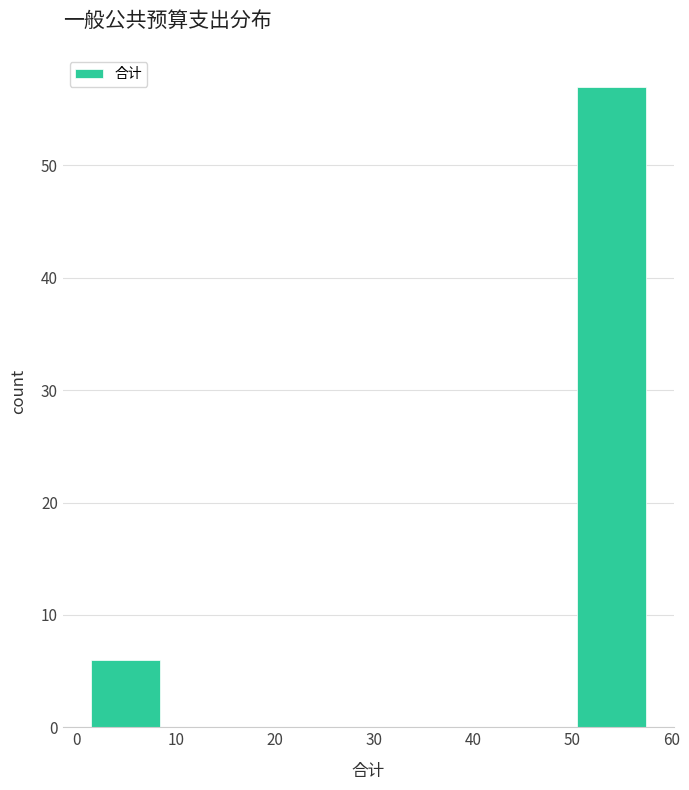

Which range on the x-axis has the tallest bar?

50 to 57